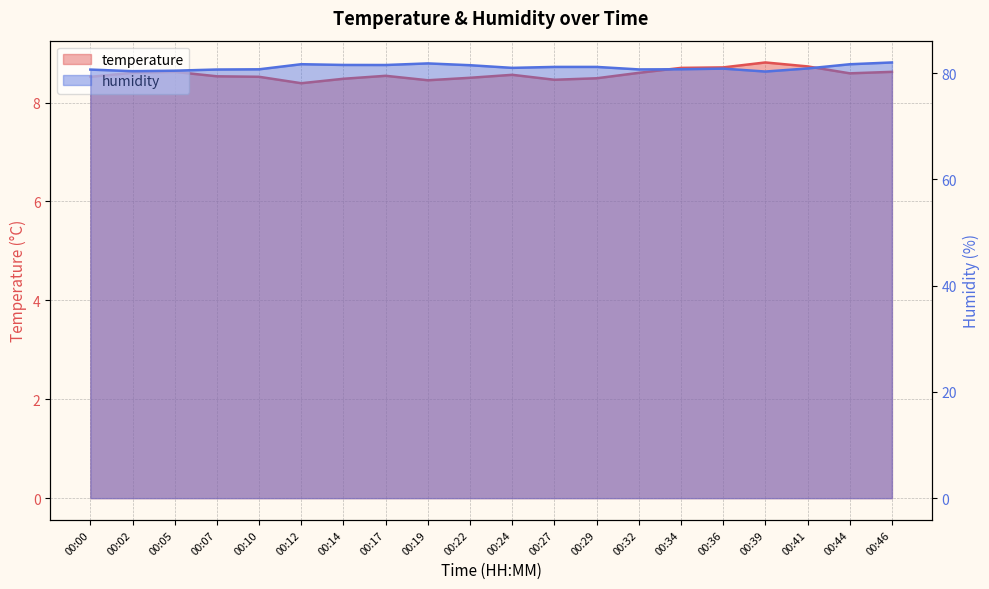

Which series has the largest range (max minus min)?

humidity